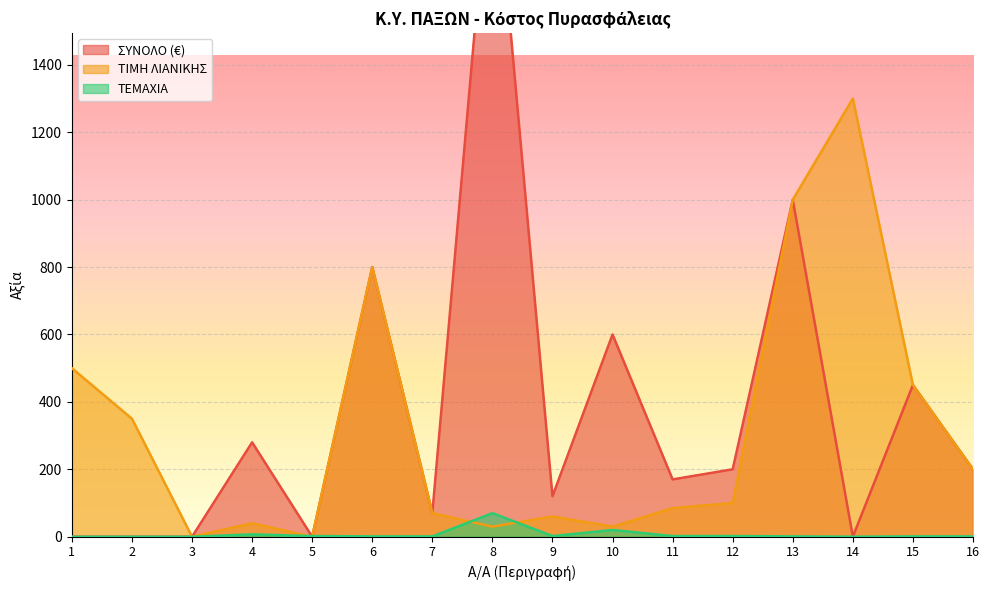

Where is the first local maximum for ΤΕΜΑΧΙΑ?

4